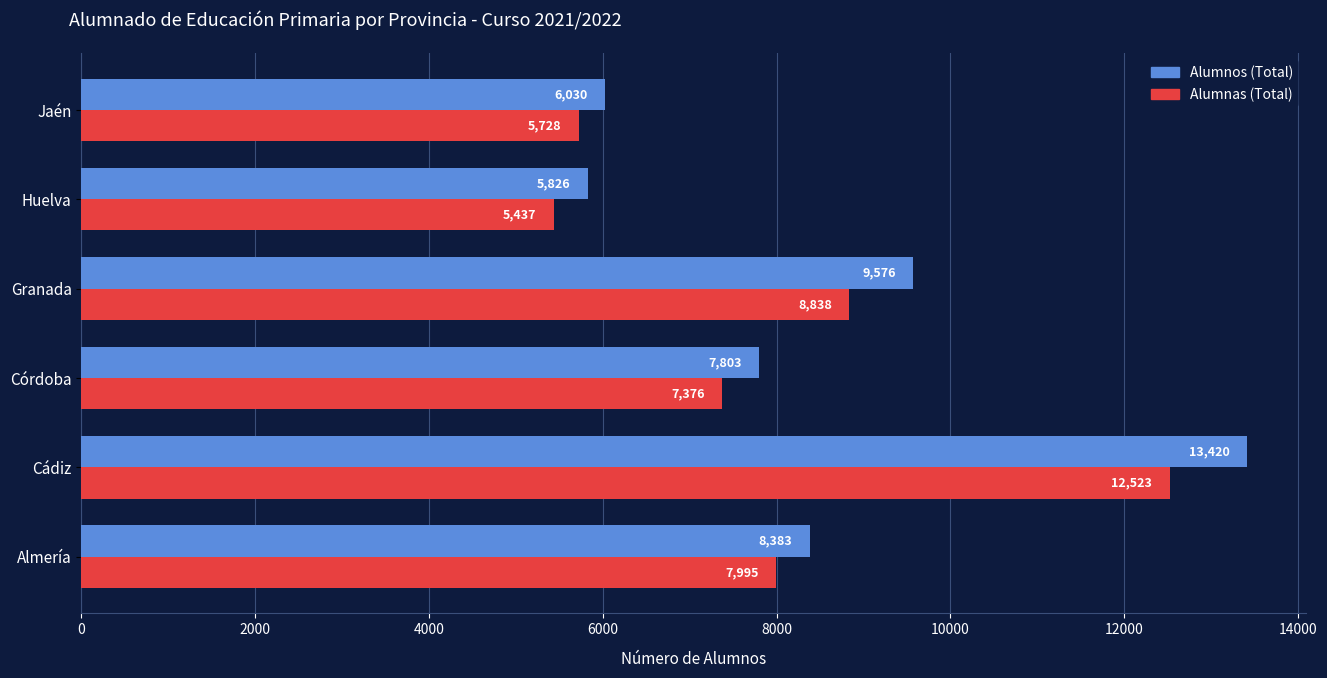

Is it true that Alumnas (Total) equals 15902 at Granada?

False